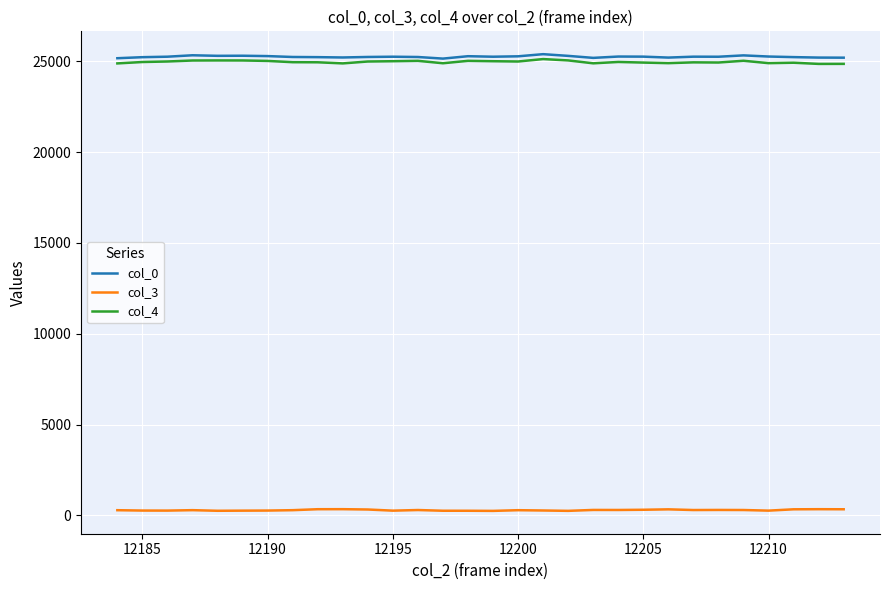

True or false: col_3 and col_4 intersect in this chart.

False